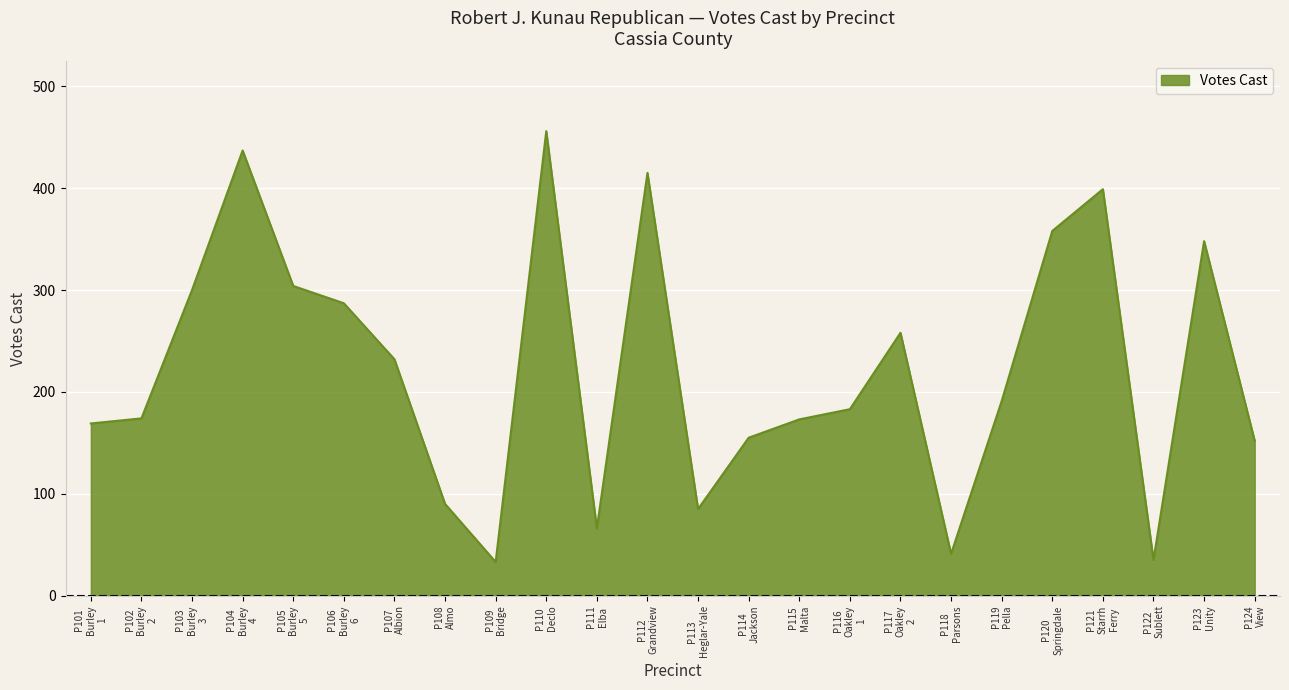

What is the maximum value shown in the chart?

456